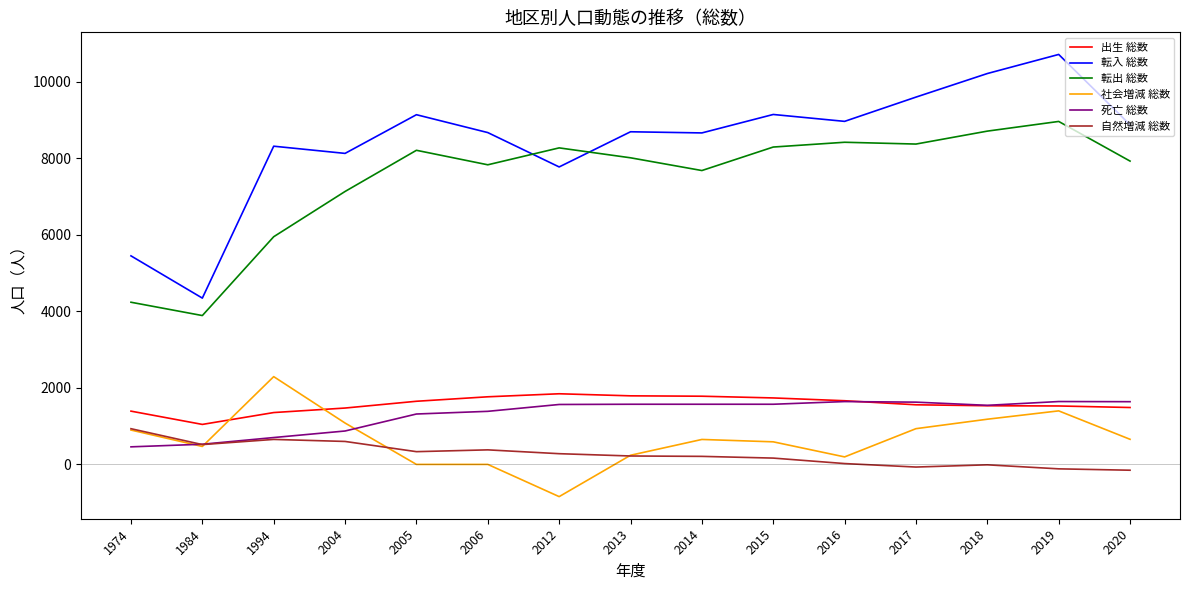

Where does the 転入 総数 series first go above 8693?

2005